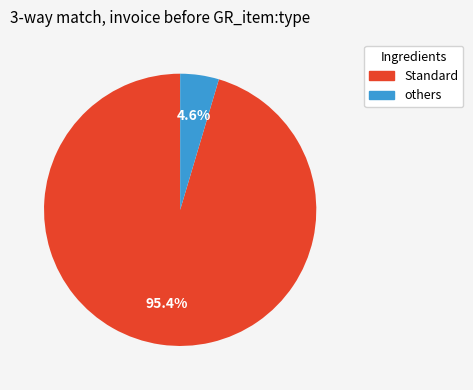

Is there any slice that represents more than half of the pie?

Yes